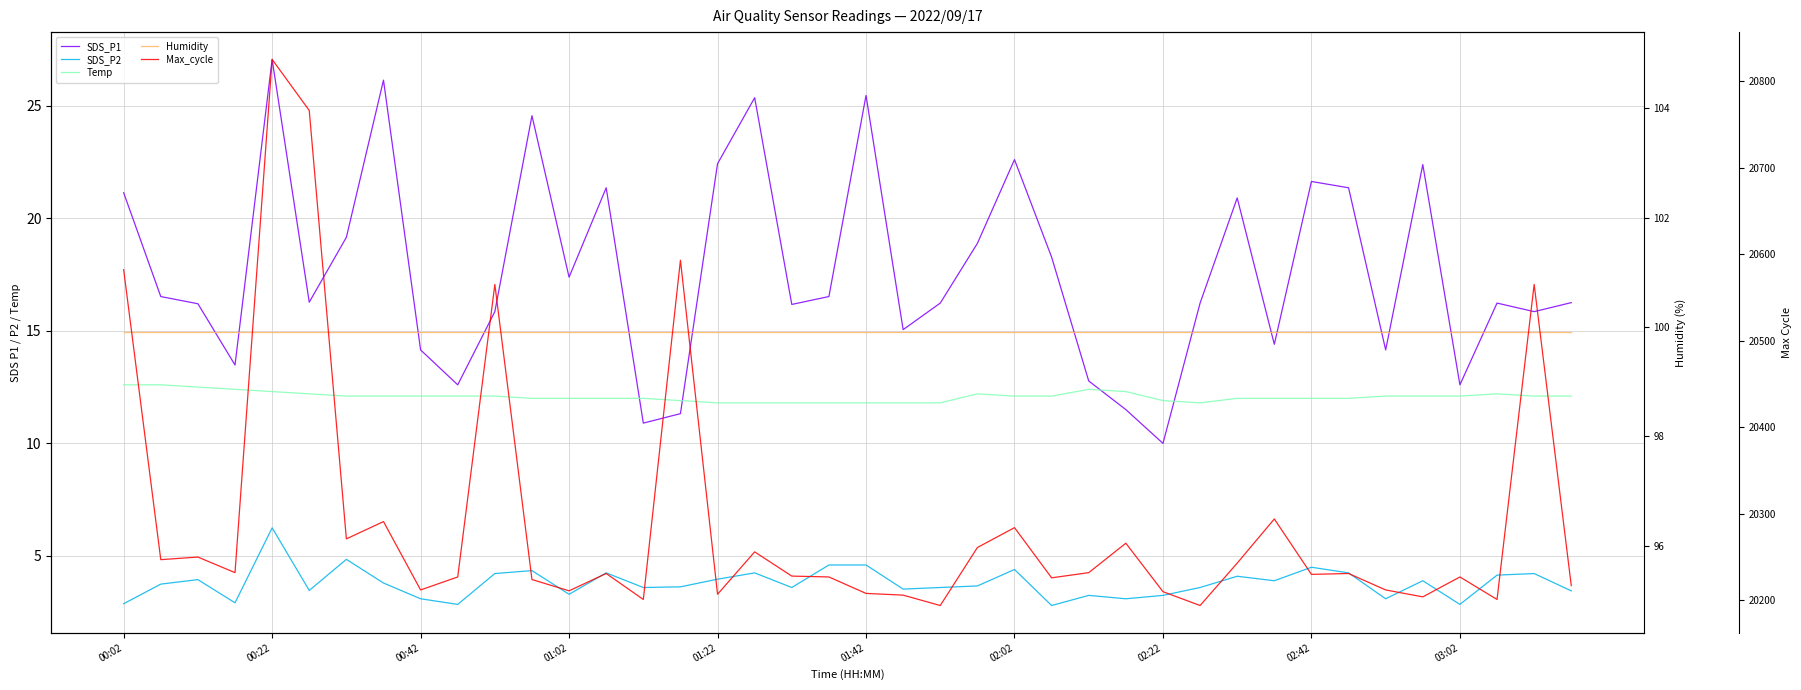

Which category has the highest value in the Temp series?

00:02